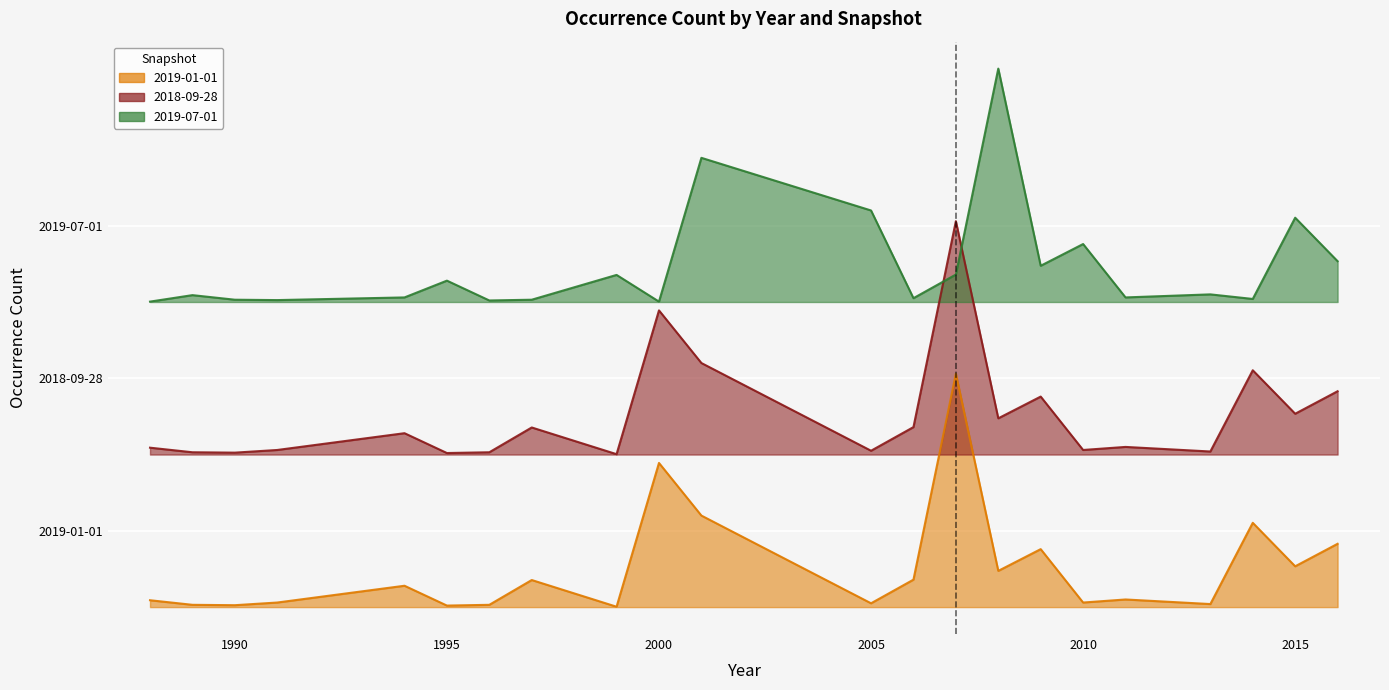

Is it true that 2019-07-01 equals 488 at 1990?

False